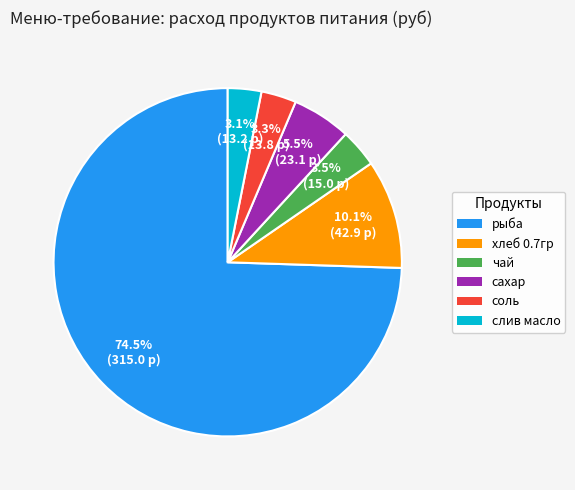

Which slice represents more than half of the pie?

рыба